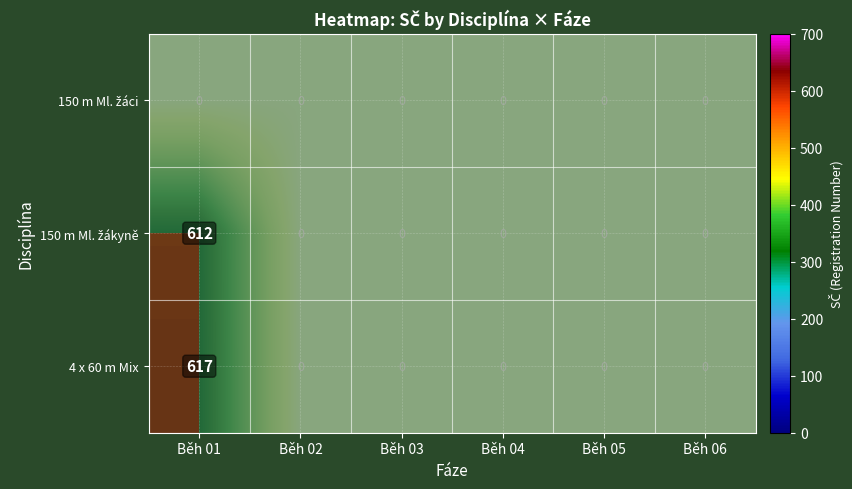

Which series changed the most between Běh 05 and Běh 06?

150 m Ml. žáci